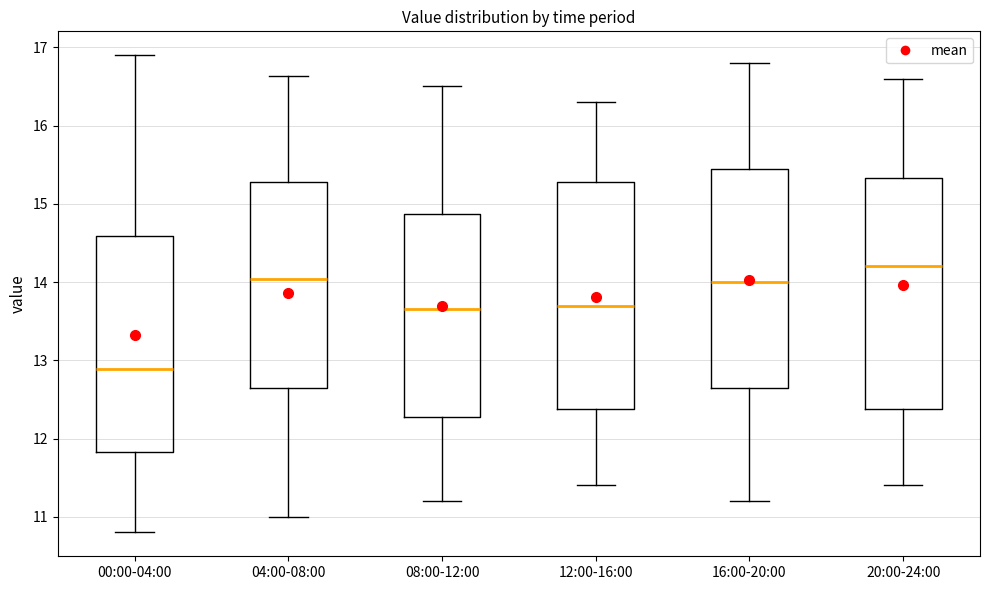

Which box's median line is the highest?

20:00-24:00